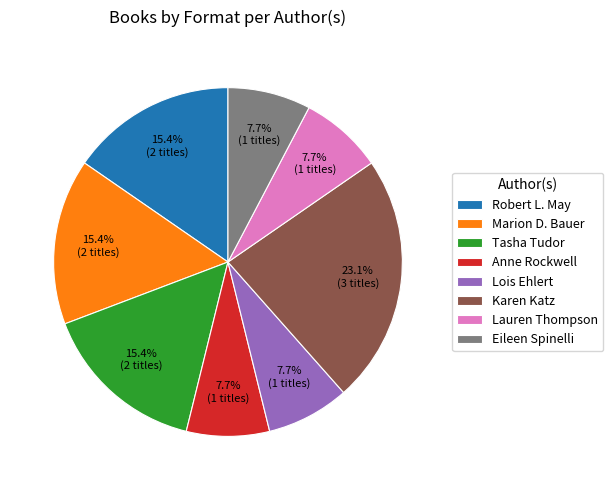

Do Lauren Thompson and Lois Ehlert together represent more than half of the pie?

No